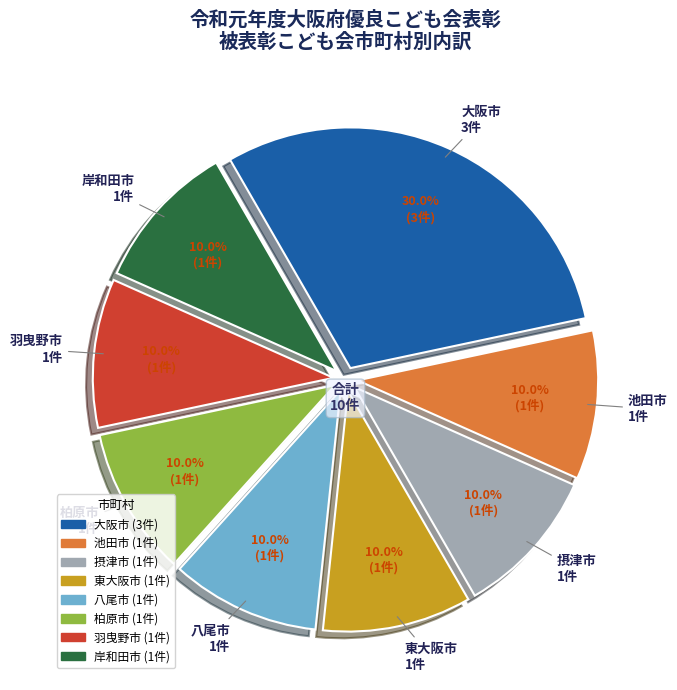

What is the largest slice in the pie chart?

大阪市